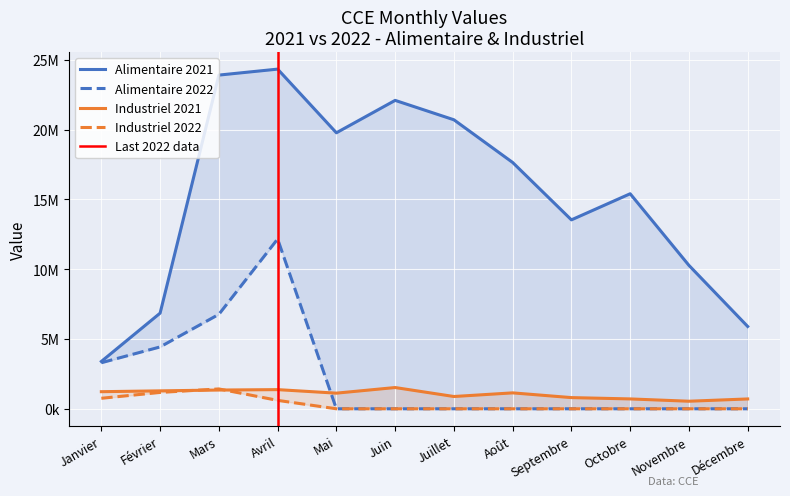

What is the value of the Alimentaire 2022 point at the 3rd from the left?

6764961